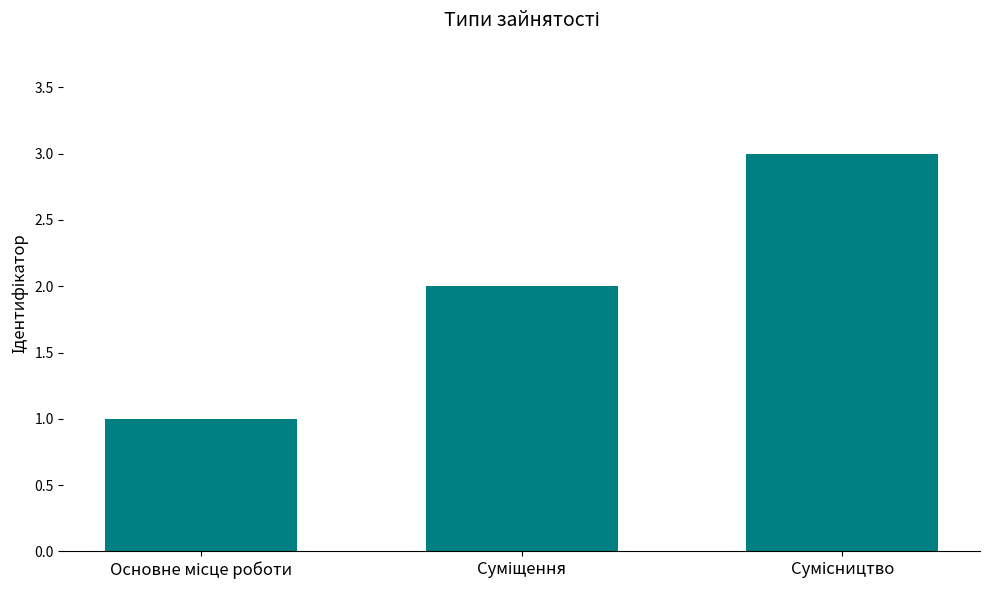

What is the difference between the maximum and minimum values?

2